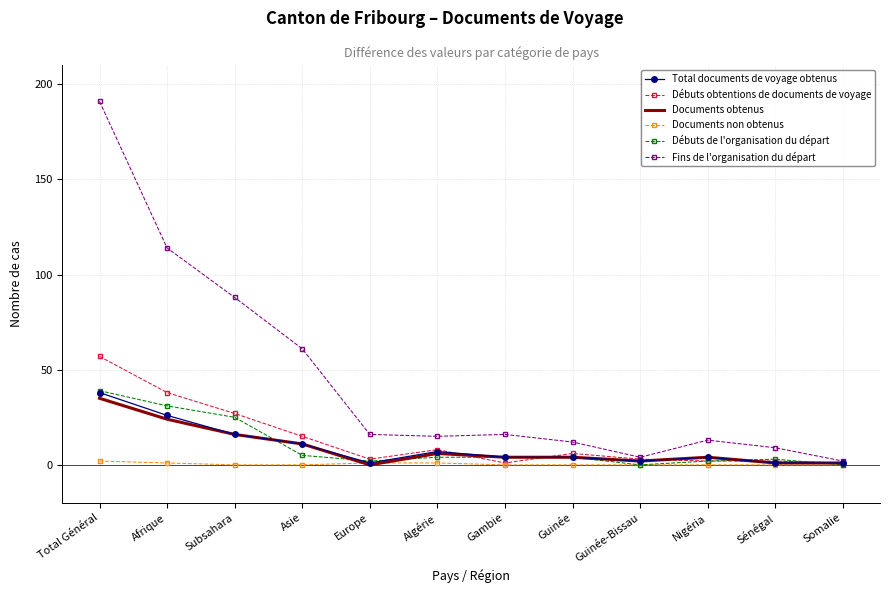

Reading right to left, transcribe all the data shown in this chart.

Total documents de voyage obtenus: Somalie=1	Sénégal=1	Nigéria=4	Guinée-Bissau=2	Guinée=4	Gambie=4	Algérie=7	Europe=1	Asie=11	Subsahara=16	Afrique=26	Total Général=38
Débuts obtentions de documents de voyage: Somalie=1	Sénégal=2	Nigéria=2	Guinée-Bissau=3	Guinée=6	Gambie=1	Algérie=8	Europe=3	Asie=15	Subsahara=27	Afrique=38	Total Général=57
Documents obtenus: Somalie=1	Sénégal=1	Nigéria=4	Guinée-Bissau=2	Guinée=4	Gambie=4	Algérie=6	Europe=0	Asie=11	Subsahara=16	Afrique=24	Total Général=35
Documents non obtenus: Somalie=0	Sénégal=0	Nigéria=0	Guinée-Bissau=0	Guinée=0	Gambie=0	Algérie=1	Europe=1	Asie=0	Subsahara=0	Afrique=1	Total Général=2
Débuts de l'organisation du départ: Somalie=0	Sénégal=3	Nigéria=2	Guinée-Bissau=0	Guinée=4	Gambie=4	Algérie=4	Europe=2	Asie=5	Subsahara=25	Afrique=31	Total Général=39
Fins de l'organisation du départ: Somalie=2	Sénégal=9	Nigéria=13	Guinée-Bissau=4	Guinée=12	Gambie=16	Algérie=15	Europe=16	Asie=61	Subsahara=88	Afrique=114	Total Général=191